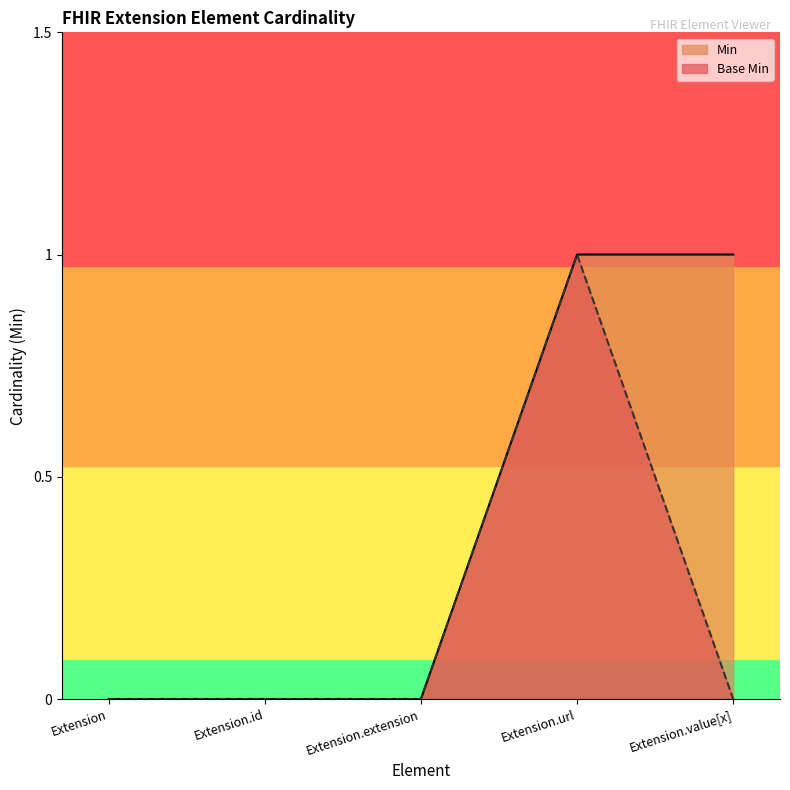

Rank the categories by value from lowest to highest.

Extension, Extension.id, Extension.extension, Extension.value[x], Extension.url